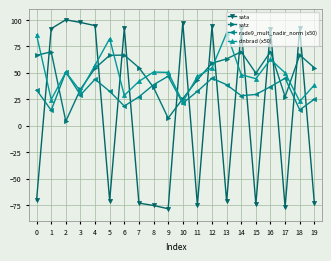

At which category is the sum across all series the highest?

16